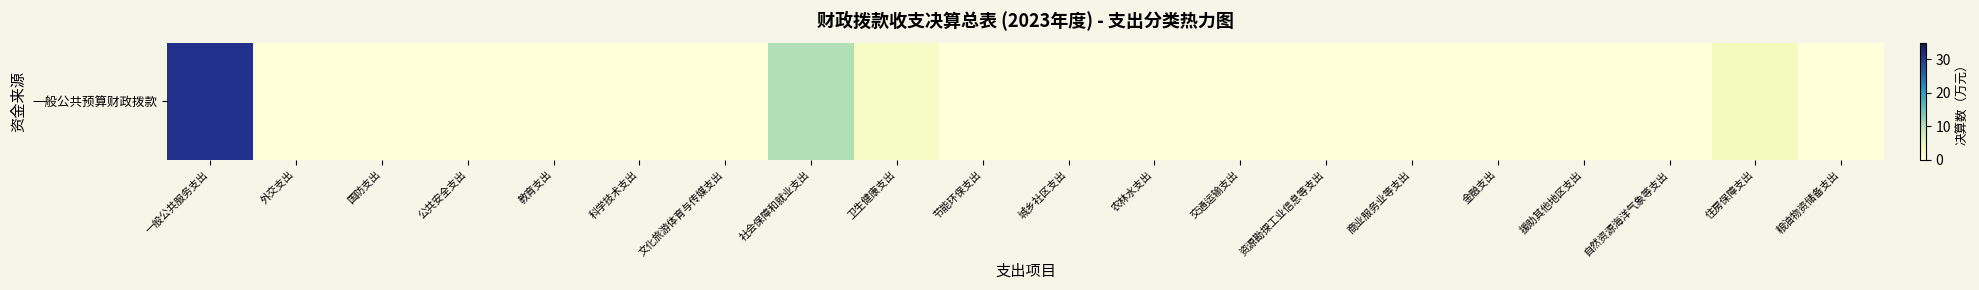

Which category has the highest value across all series?

一般公共服务支出